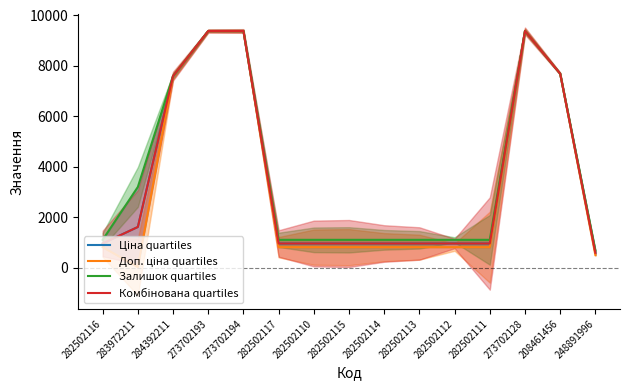

What is the label of the 10th point from the right?

282502117